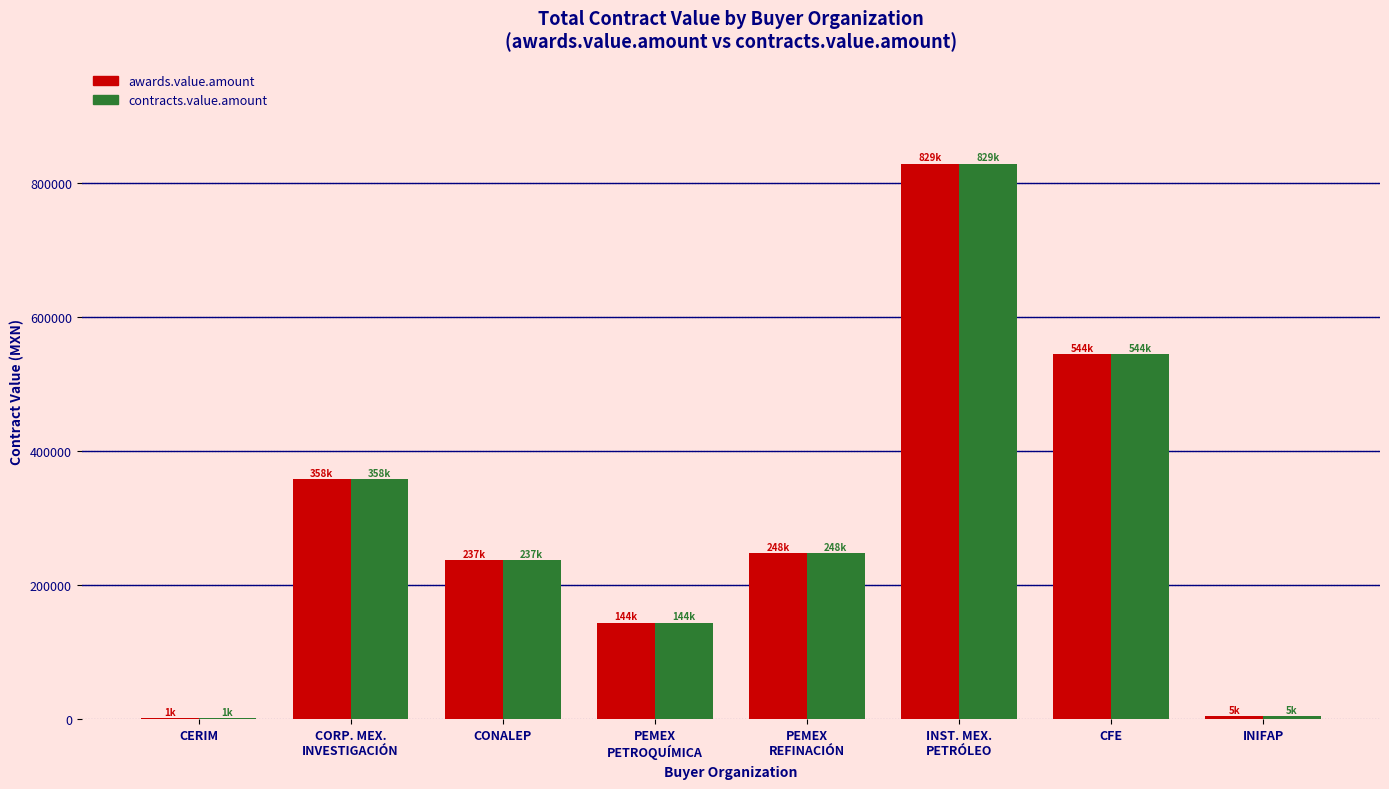

Are the bars horizontal?

No